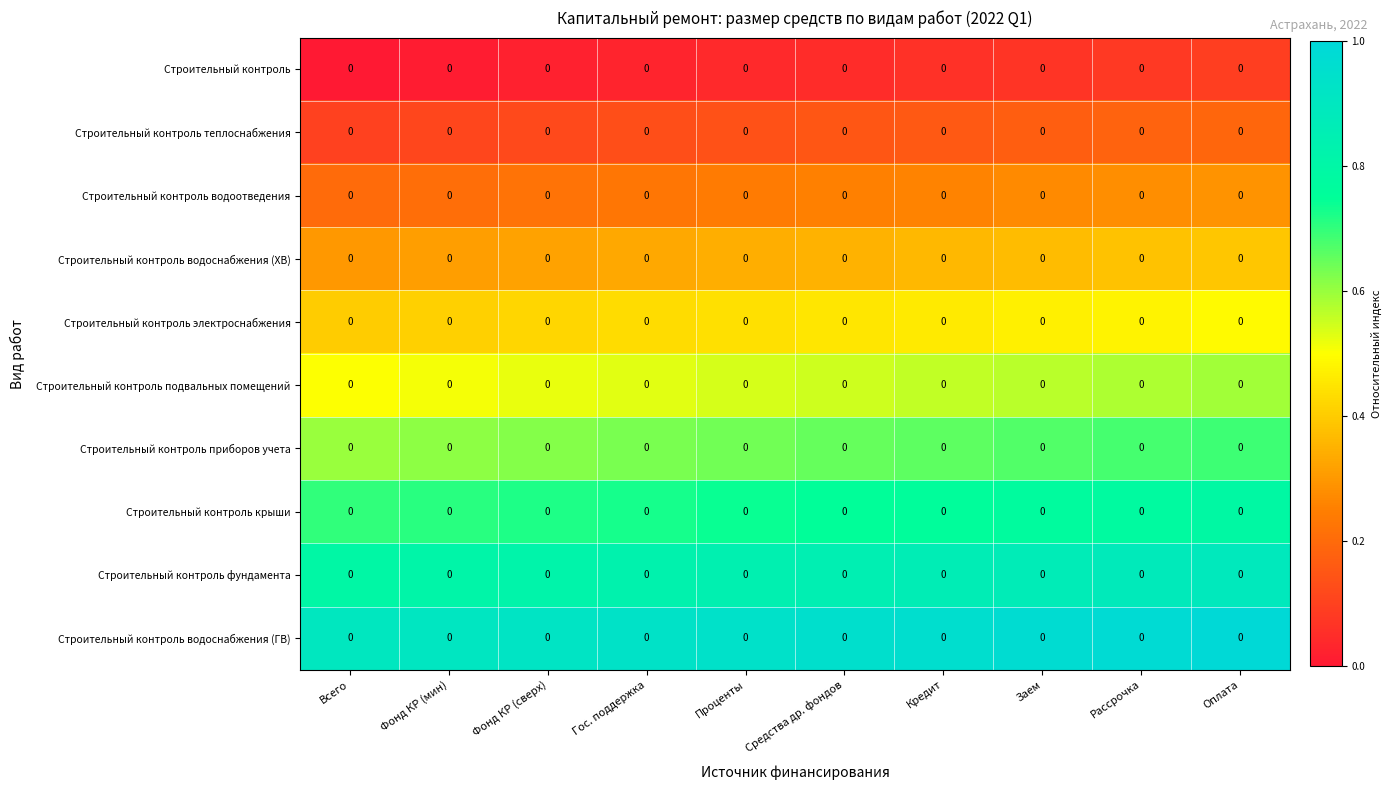

What is the maximum value shown in the chart?

1.0